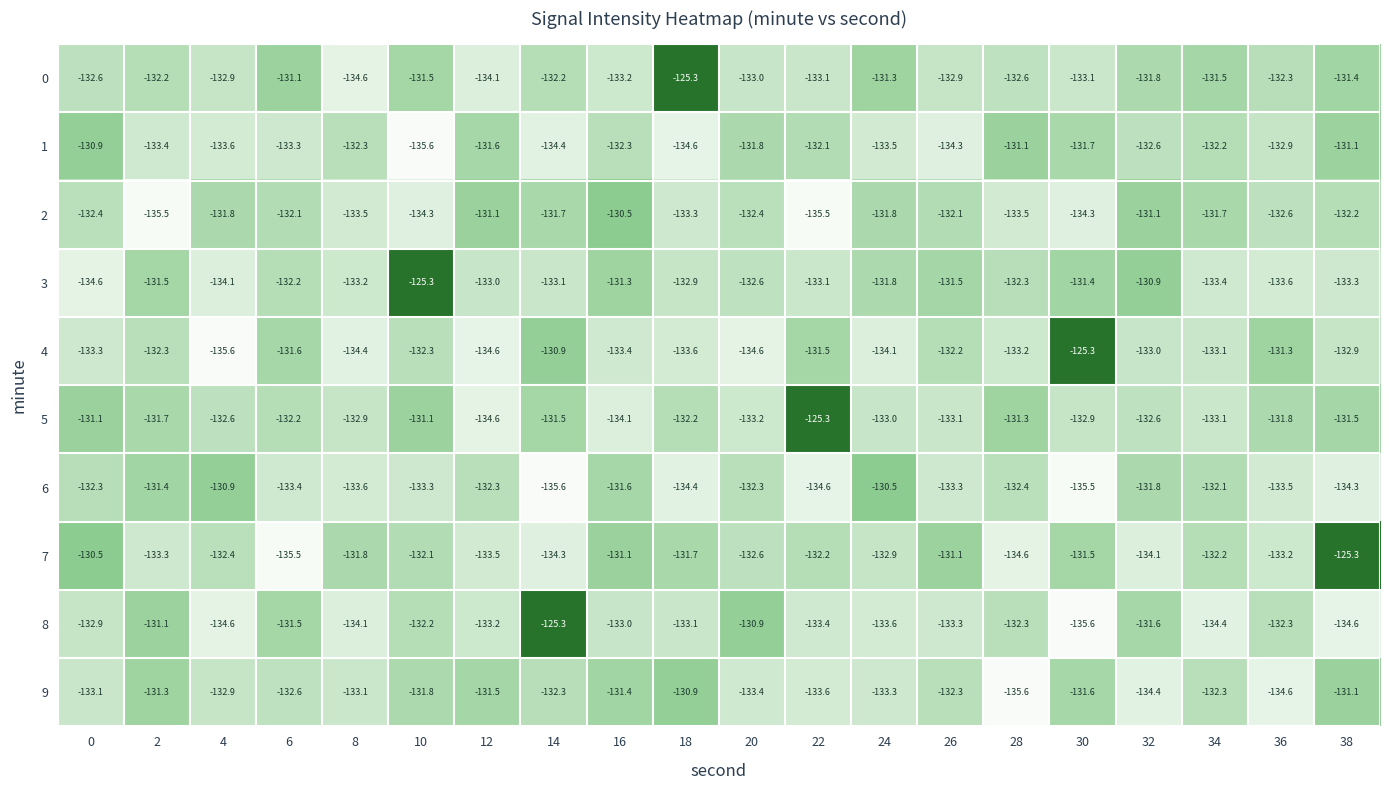

What is the difference between the highest and lowest values at 38?

9.3